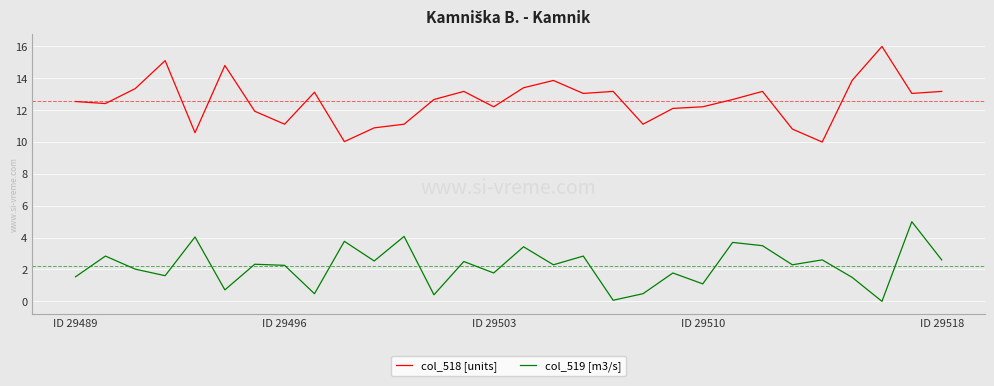

True or false: col_519 [m3/s] and col_518 [units] cross at least once.

False